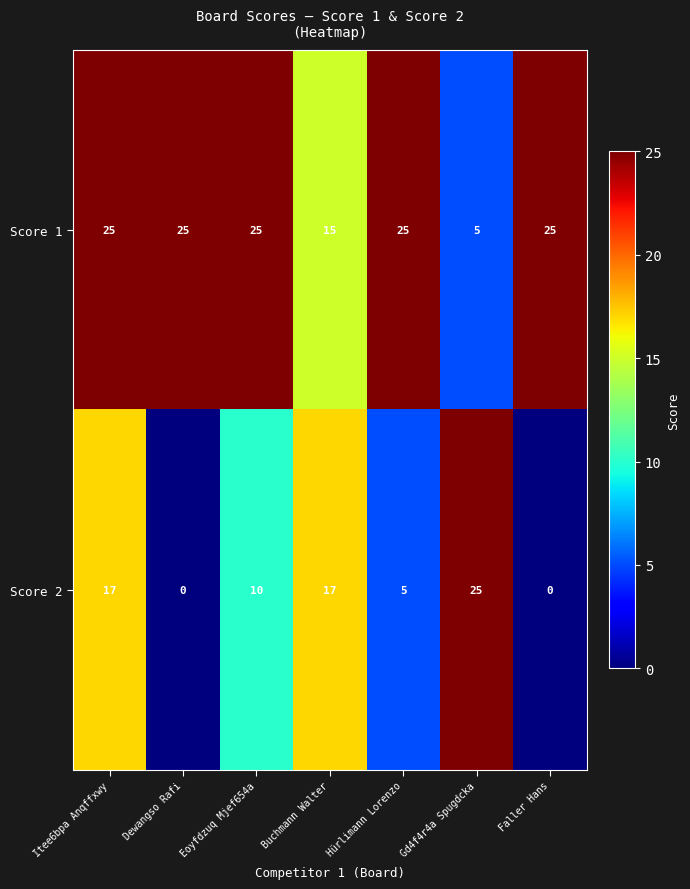

Is it true that Score 2 equals 10 at Eoyfdzuq Mjef654a?

True